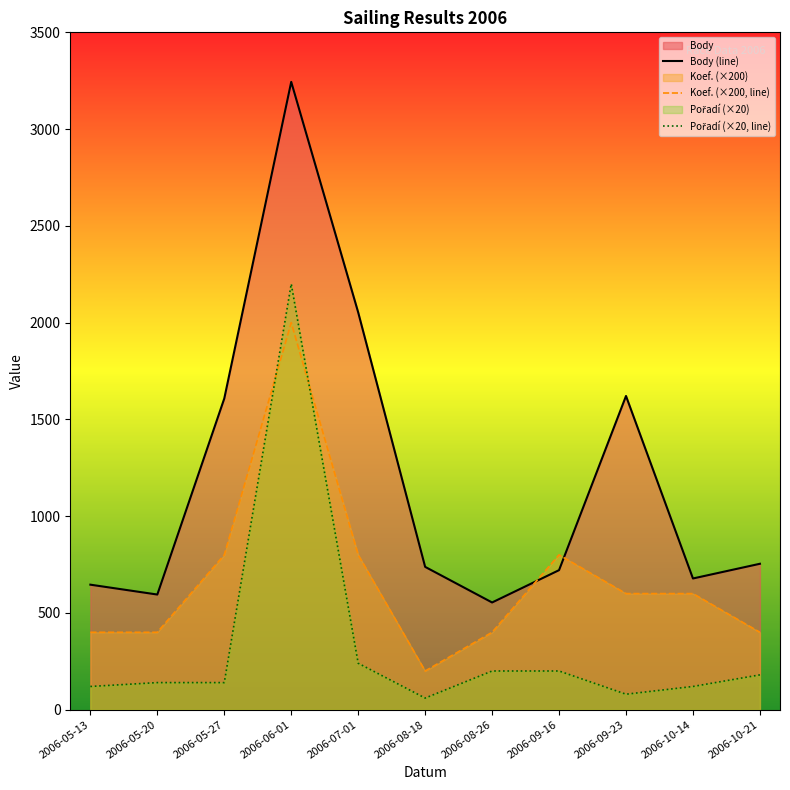

Reading left to right, what are all the values shown in this chart?

Body (line): 2006-05-13=646	2006-05-20=595	2006-05-27=1608	2006-06-01=3244	2006-07-01=2053	2006-08-18=738	2006-08-26=554	2006-09-16=721	2006-09-23=1621	2006-10-14=678	2006-10-21=754
Koef. (×200, line): 2006-05-13=400	2006-05-20=400	2006-05-27=800	2006-06-01=2000	2006-07-01=800	2006-08-18=200	2006-08-26=400	2006-09-16=800	2006-09-23=600	2006-10-14=600	2006-10-21=400
Pořadí (×20, line): 2006-05-13=120	2006-05-20=140	2006-05-27=140	2006-06-01=2200	2006-07-01=240	2006-08-18=60	2006-08-26=200	2006-09-16=200	2006-09-23=80	2006-10-14=120	2006-10-21=180